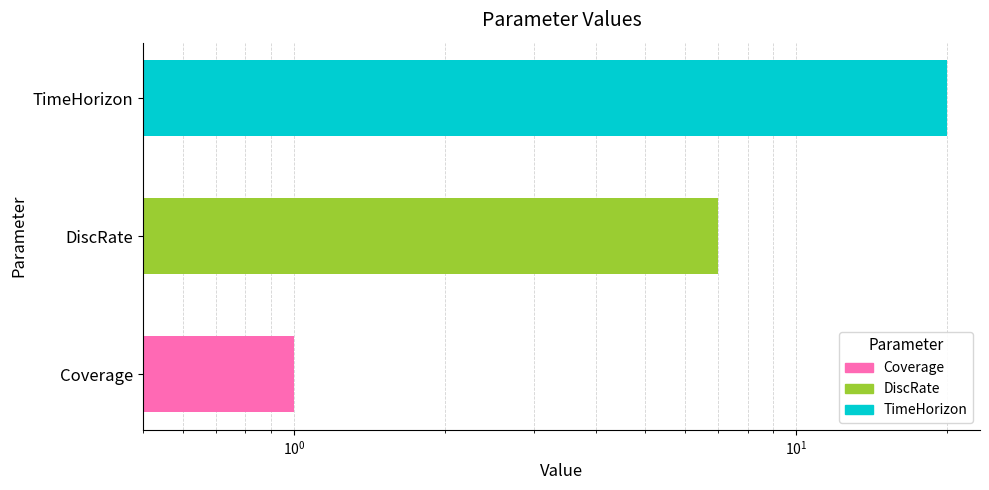

How many values are between 1 and 20?

3